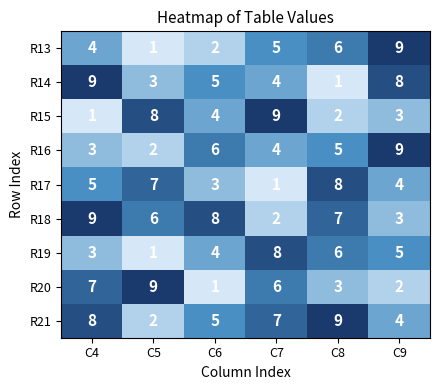

At which label is R14 closest to 5?

C6